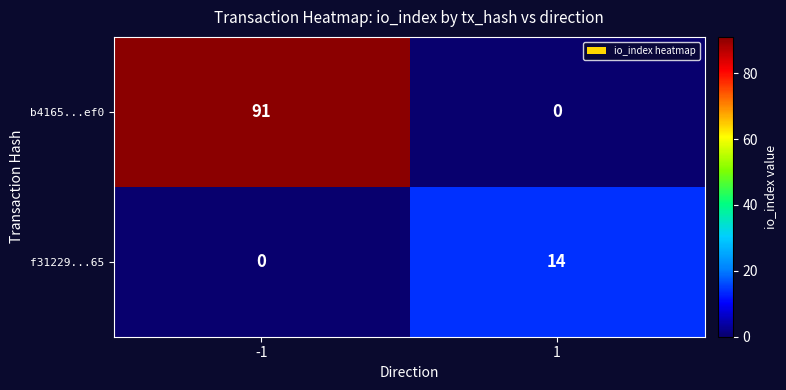

What is the difference between the highest and lowest values at -1?

91